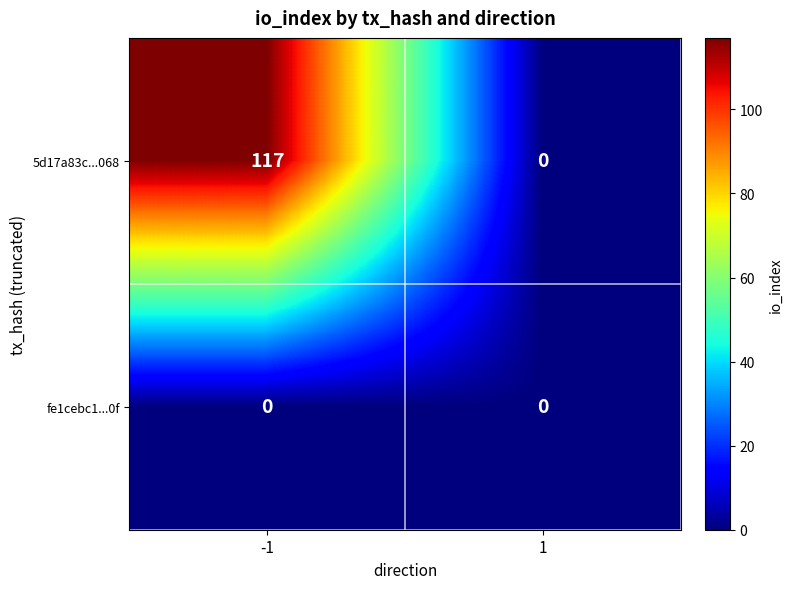

Count the number of data series in this chart.

2